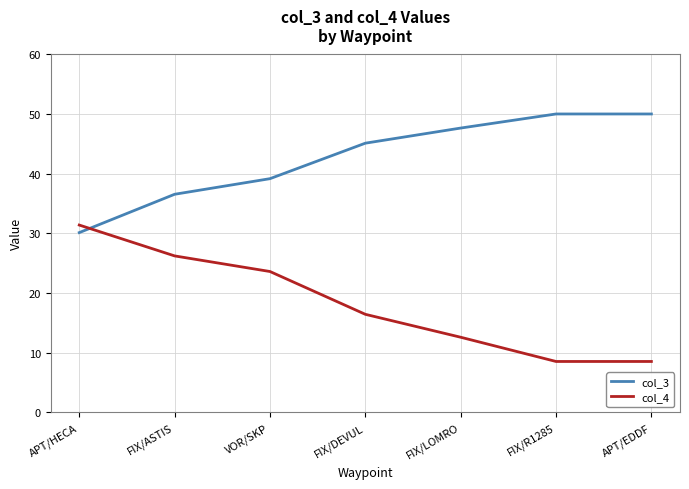

What is the total value across all series at VOR/SKP?

62.8